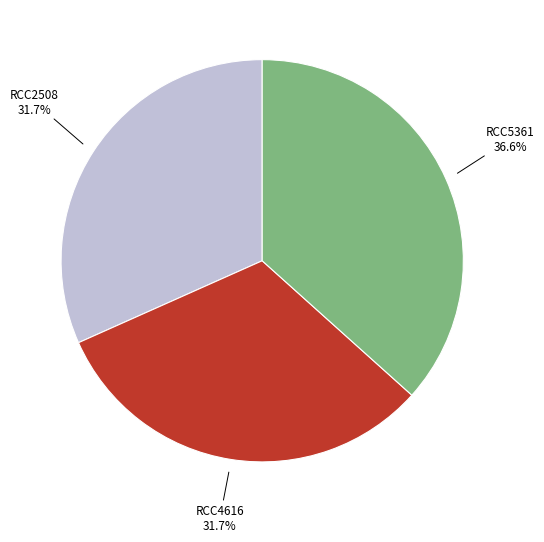

Is there any slice that represents more than half of the pie?

No